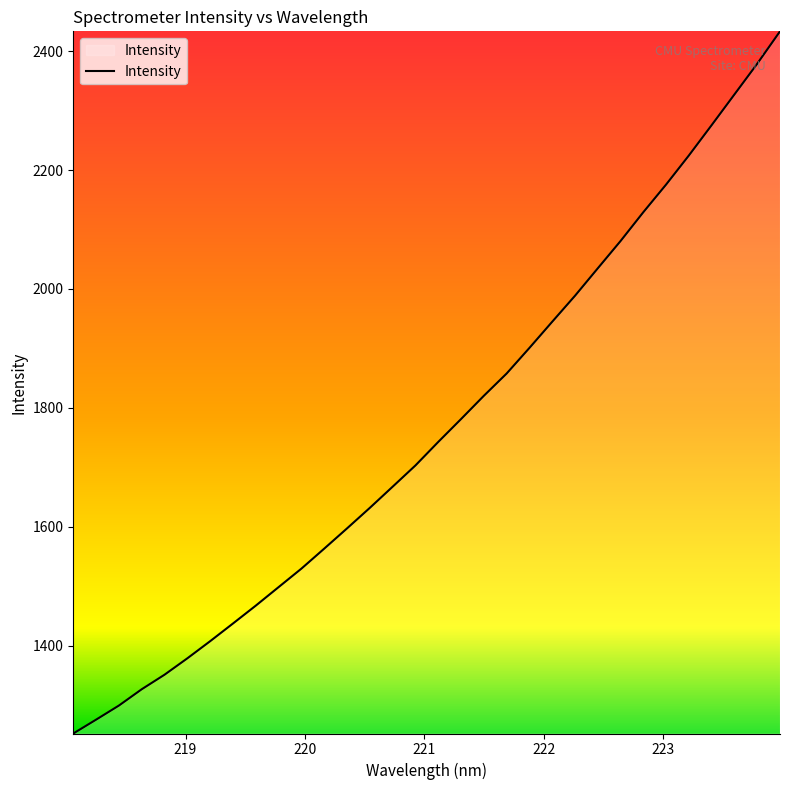

What is the smallest value displayed?

1252.1